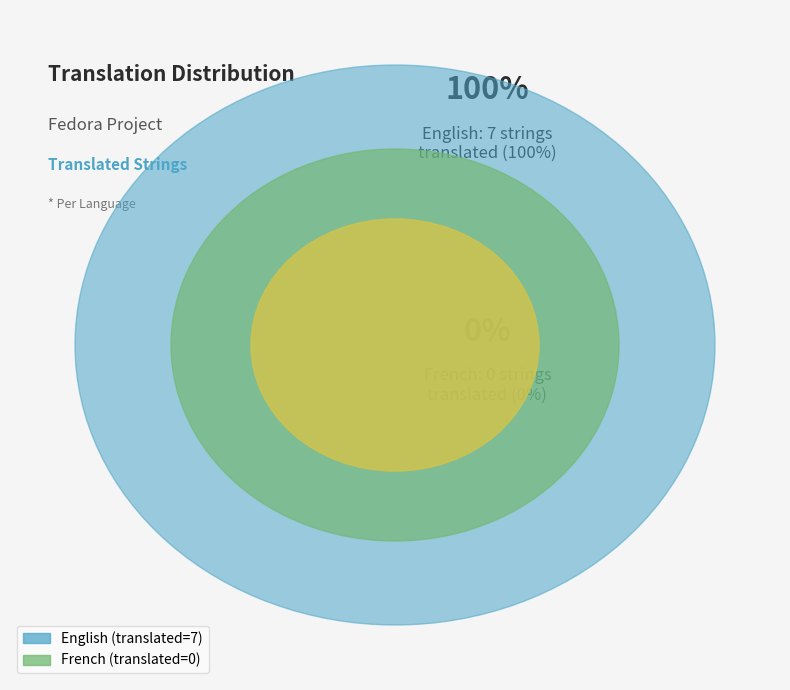

What is the change in value from English to French?

-7